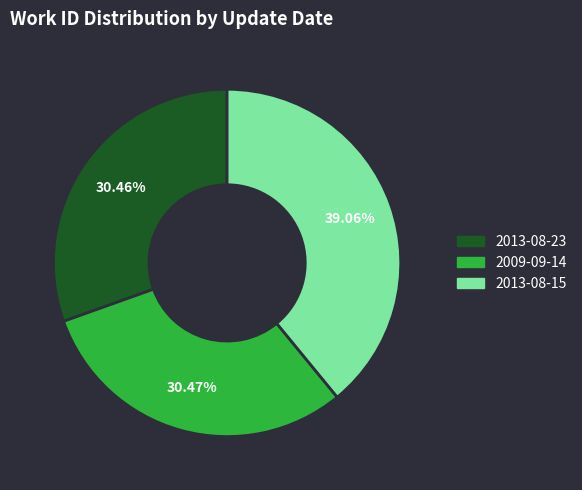

To the nearest percent, what portion does 2013-08-15 represent?

39%